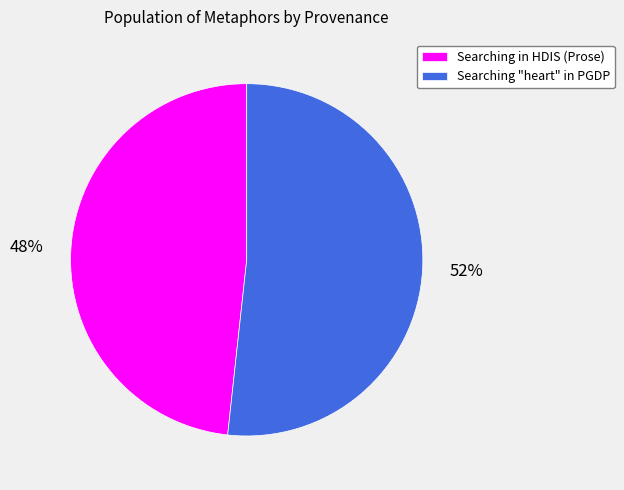

To the nearest percent, what portion does Searching "heart" in PGDP represent?

52%